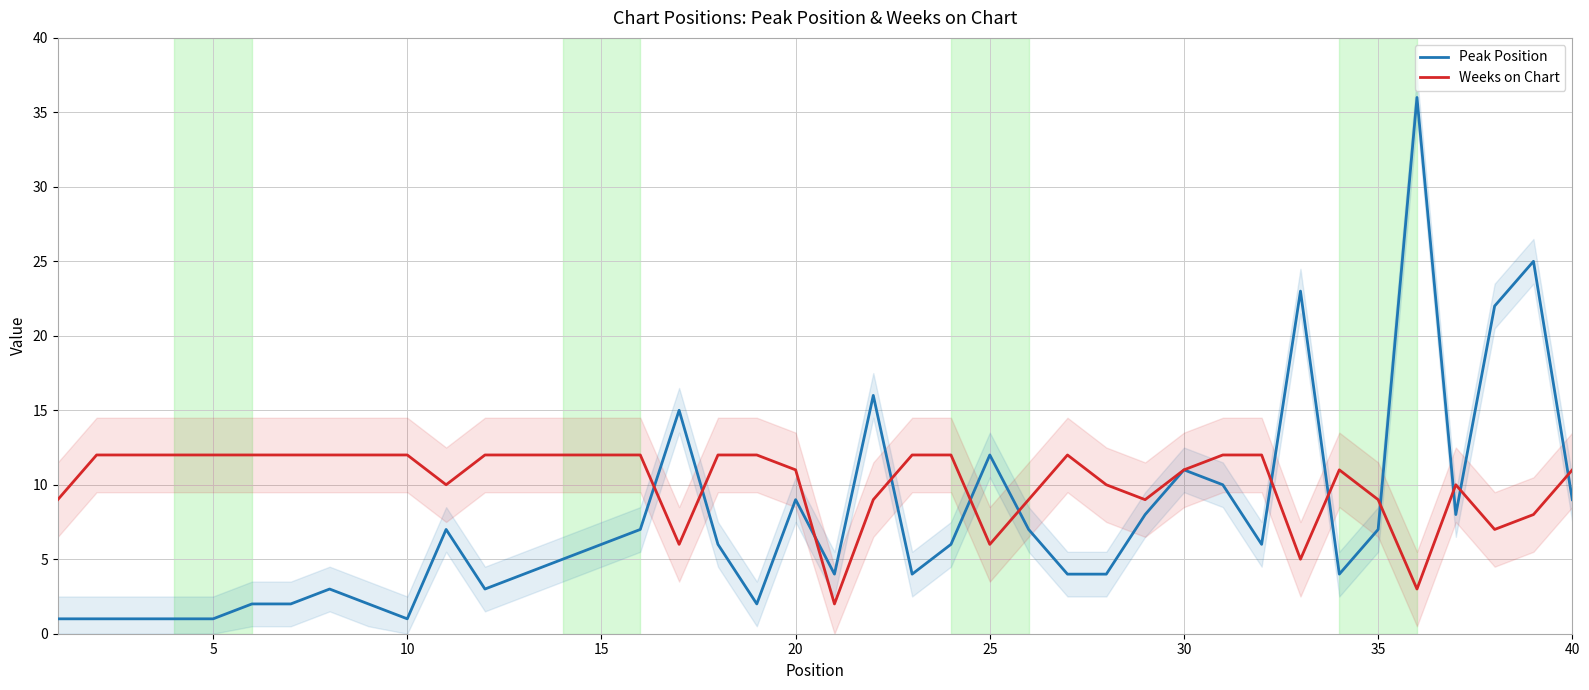

List the series in order of their overall mean, lowest first.

Peak Position, Weeks on Chart